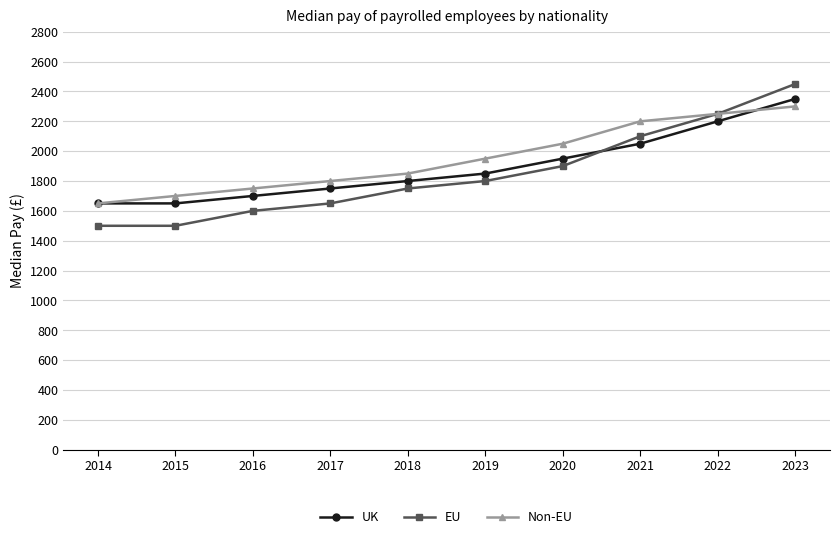

True or false: UK and EU intersect in this chart.

True